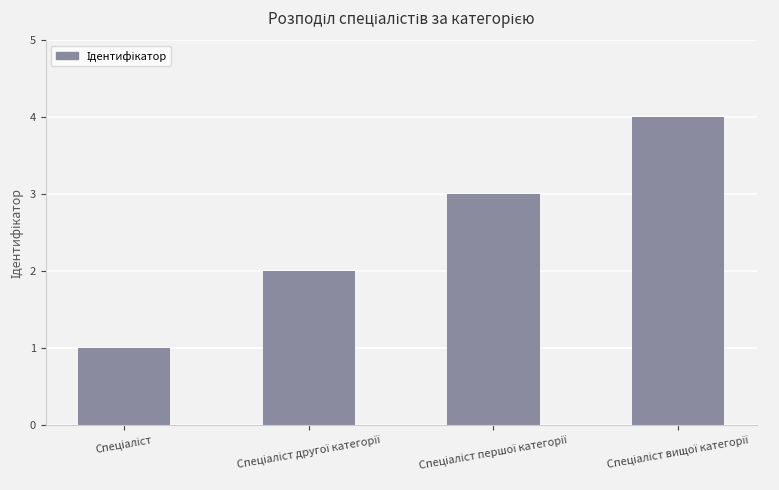

What is the sum of all values?

10